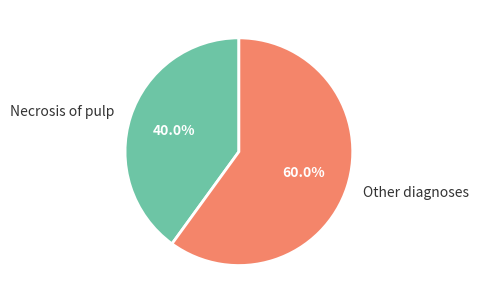

Is Other diagnoses the majority of the pie?

Yes